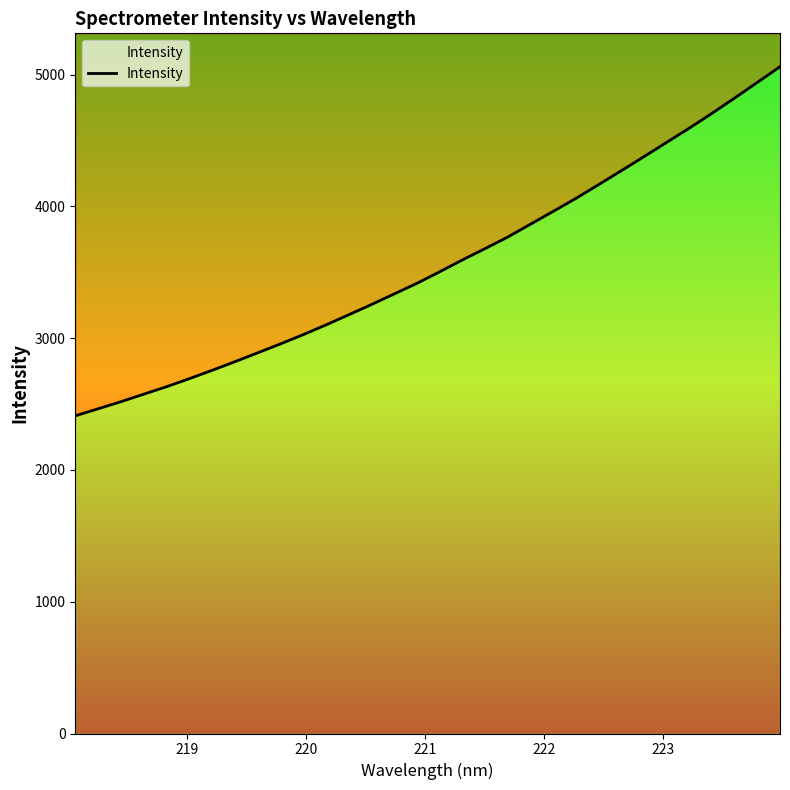

How many lines are shown in the chart?

1